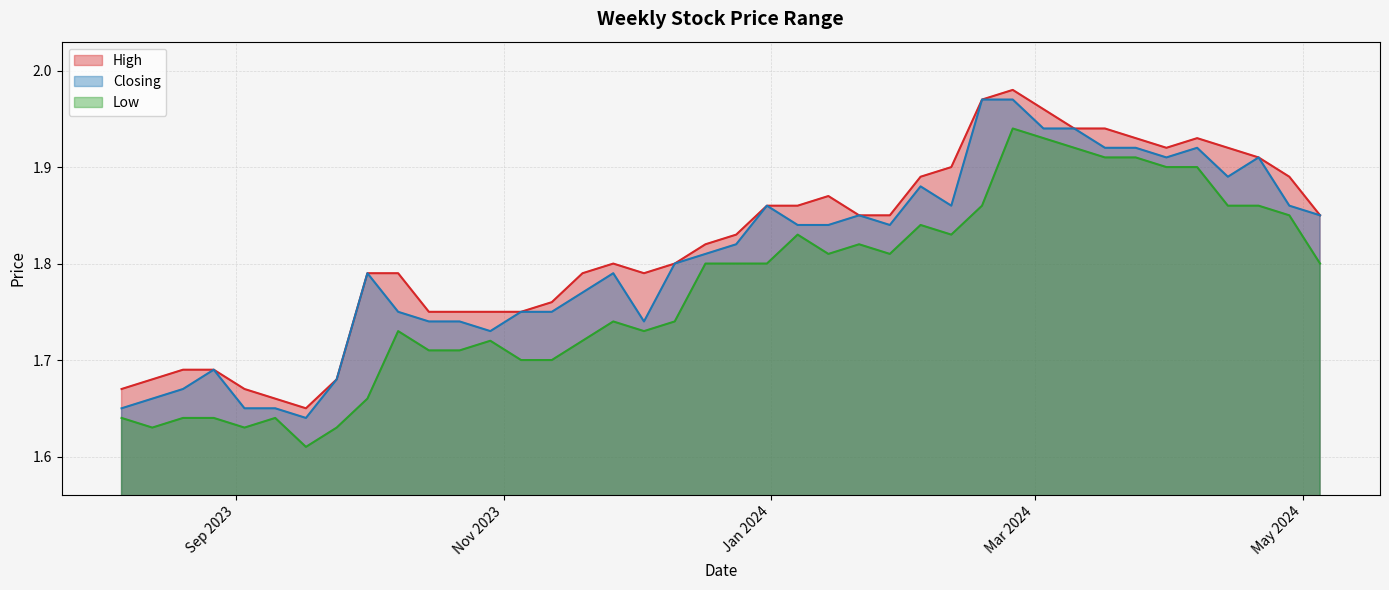

What is the greatest value displayed?

2.0